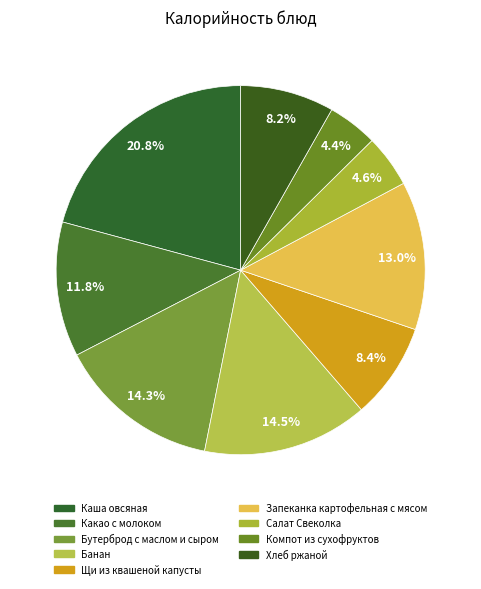

How many segments does this pie chart have?

9